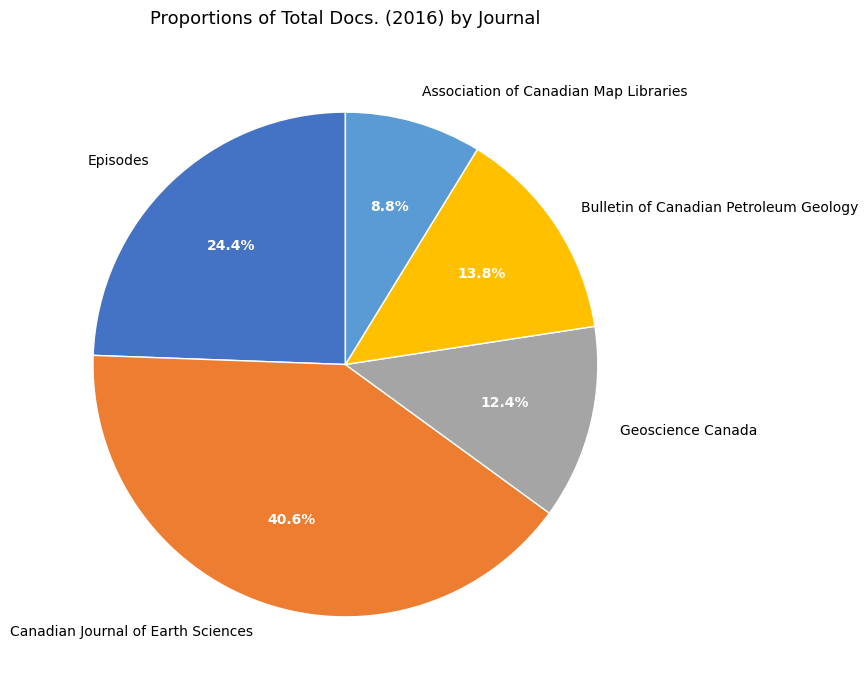

To the nearest percent, what is the average slice percentage?

20%